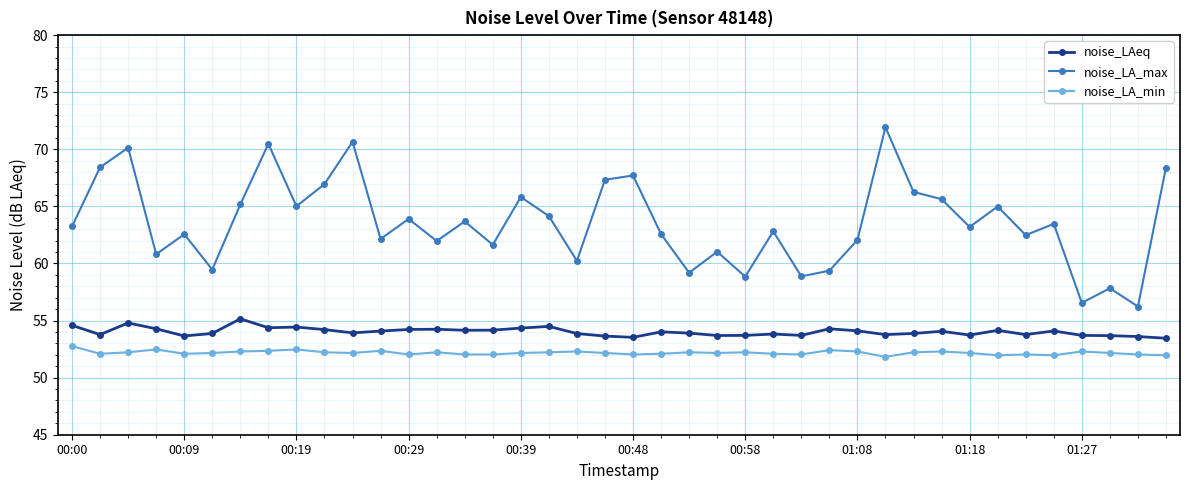

True or false: noise_LAeq and noise_LA_min cross at least once.

False